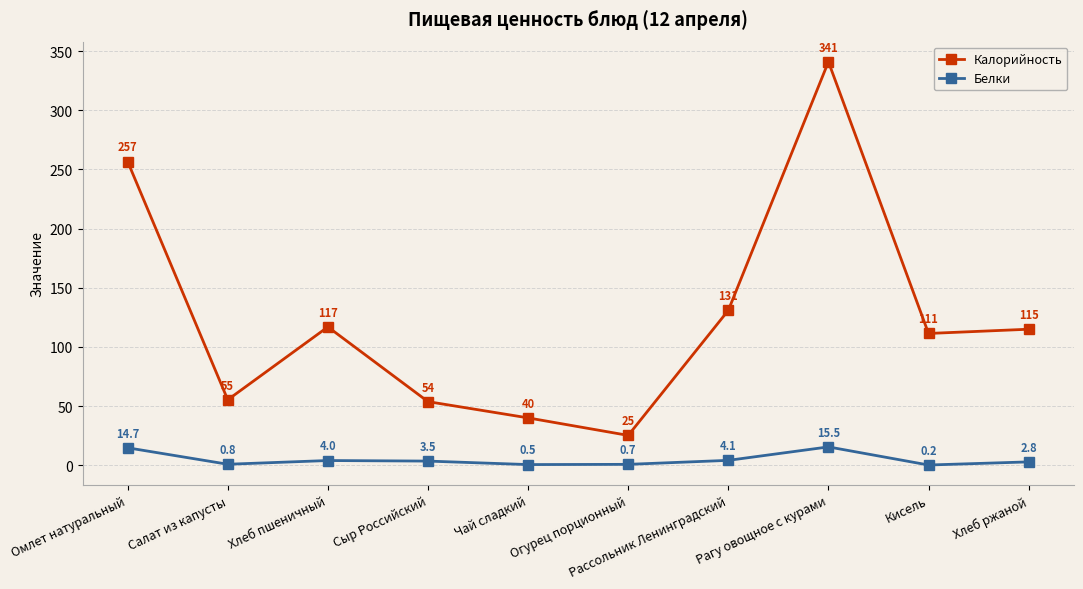

True or false: Белки and Калорийность cross at least once.

False